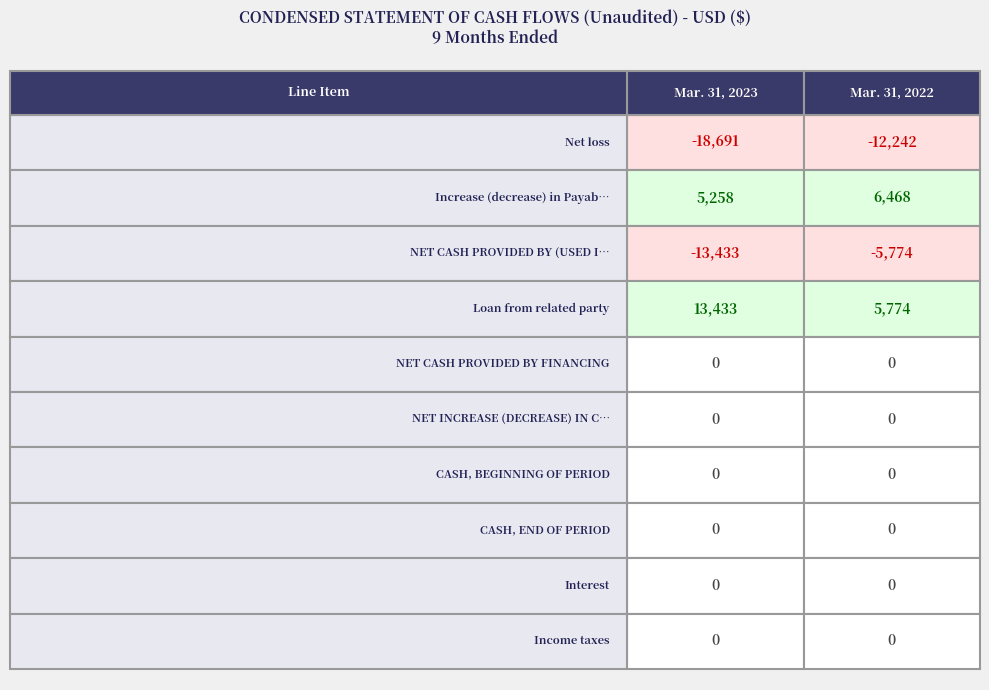

True or false: NET INCREASE (DECREASE) IN CASH has a value of 0 at 0.

True